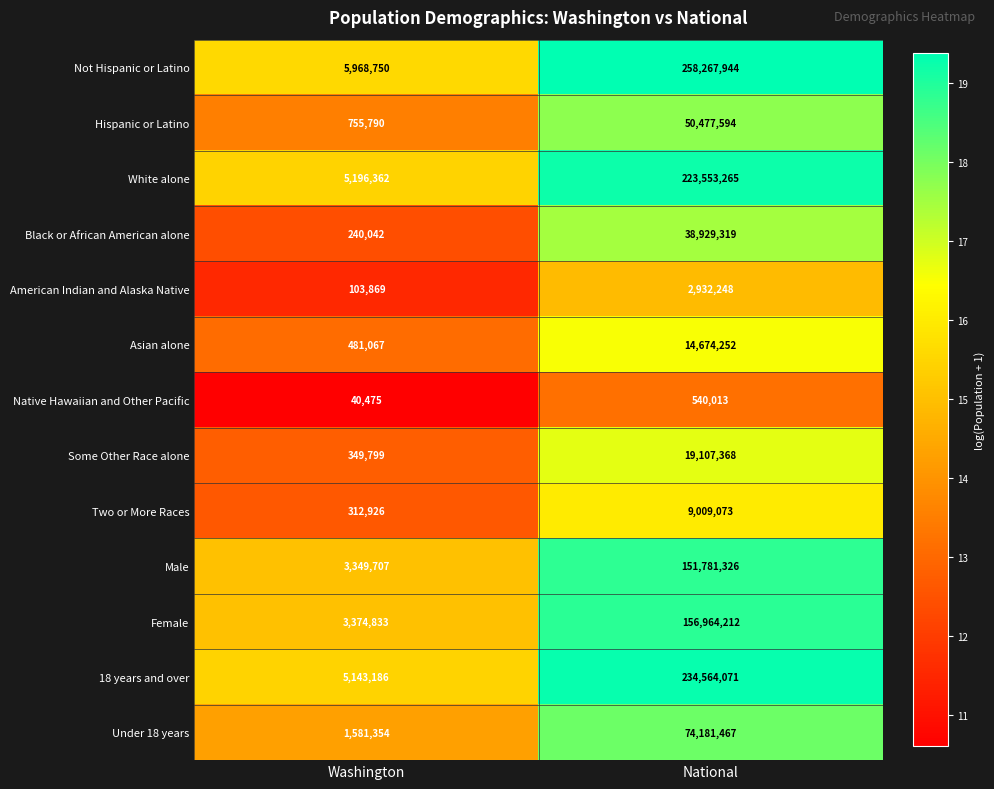

Where is Not Hispanic or Latino nearest to the value 132118347?

Washington